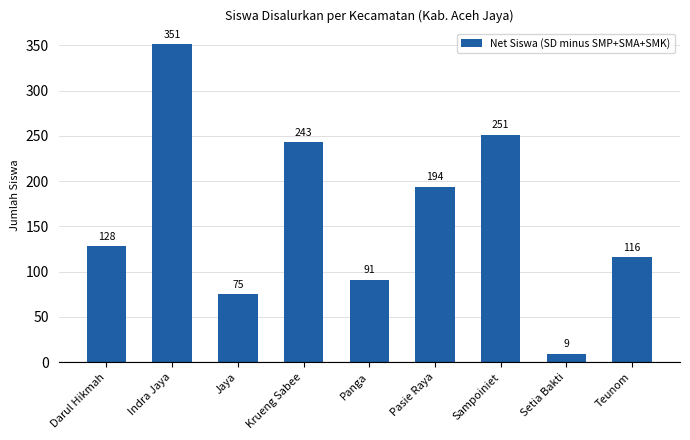

Count the number of categories in the chart.

9